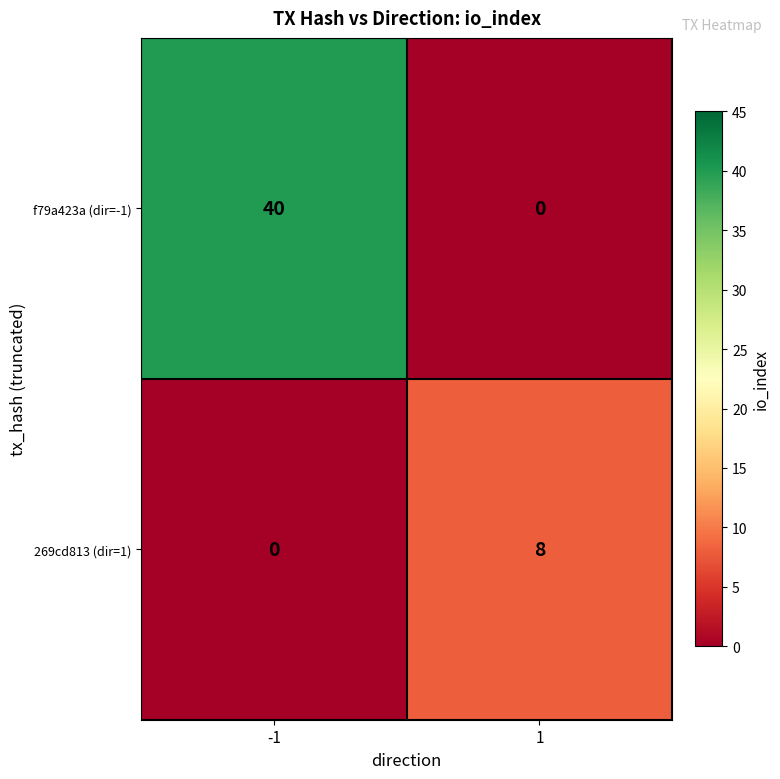

What is the spread (max minus min) of values at -1?

40